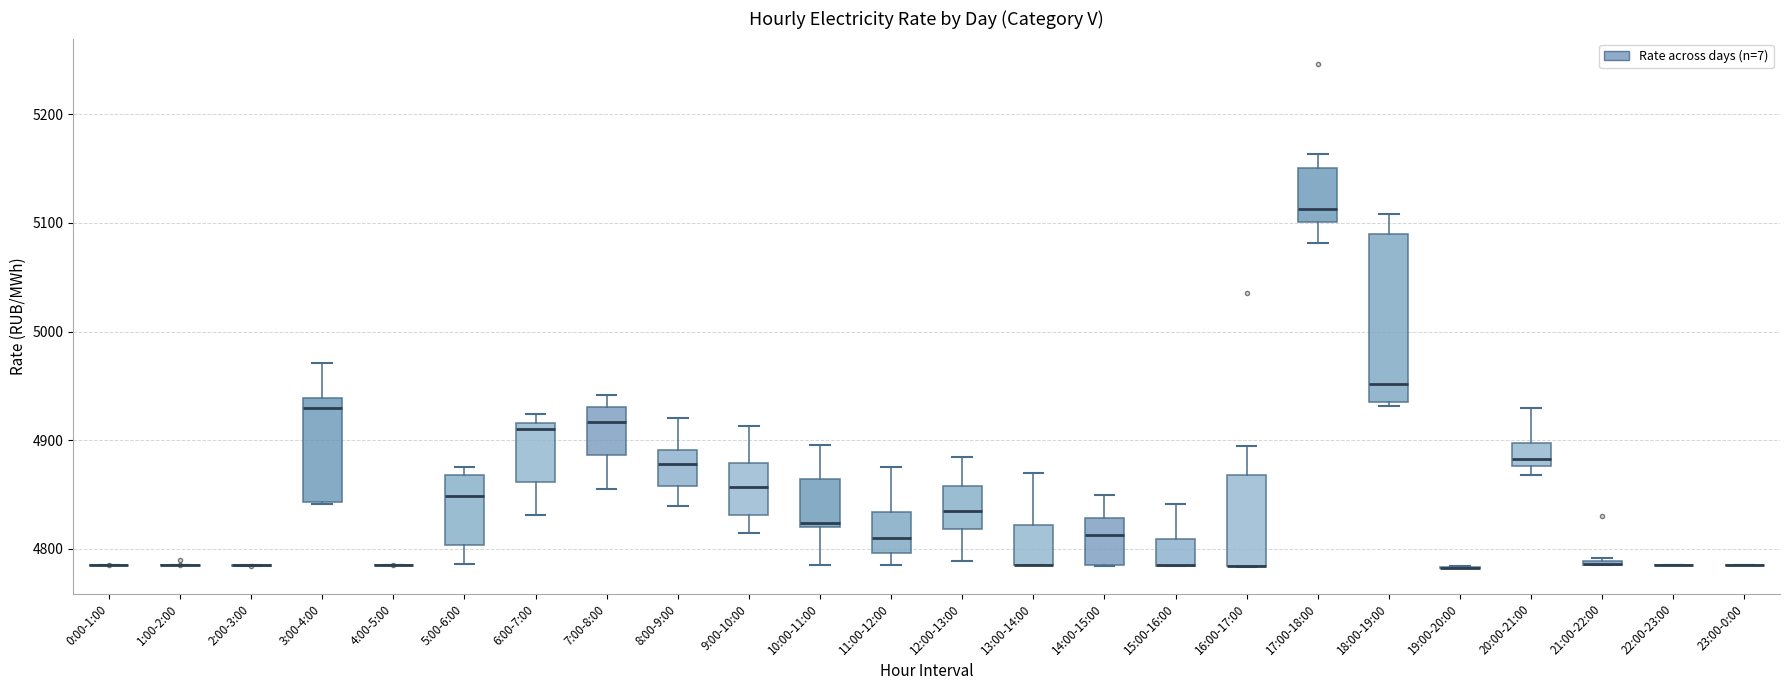

Where is the lower edge of the box for 21:00-22:00 on the y-axis? The values are not printed on the chart, so give them approximately, as read against the axis.

4780